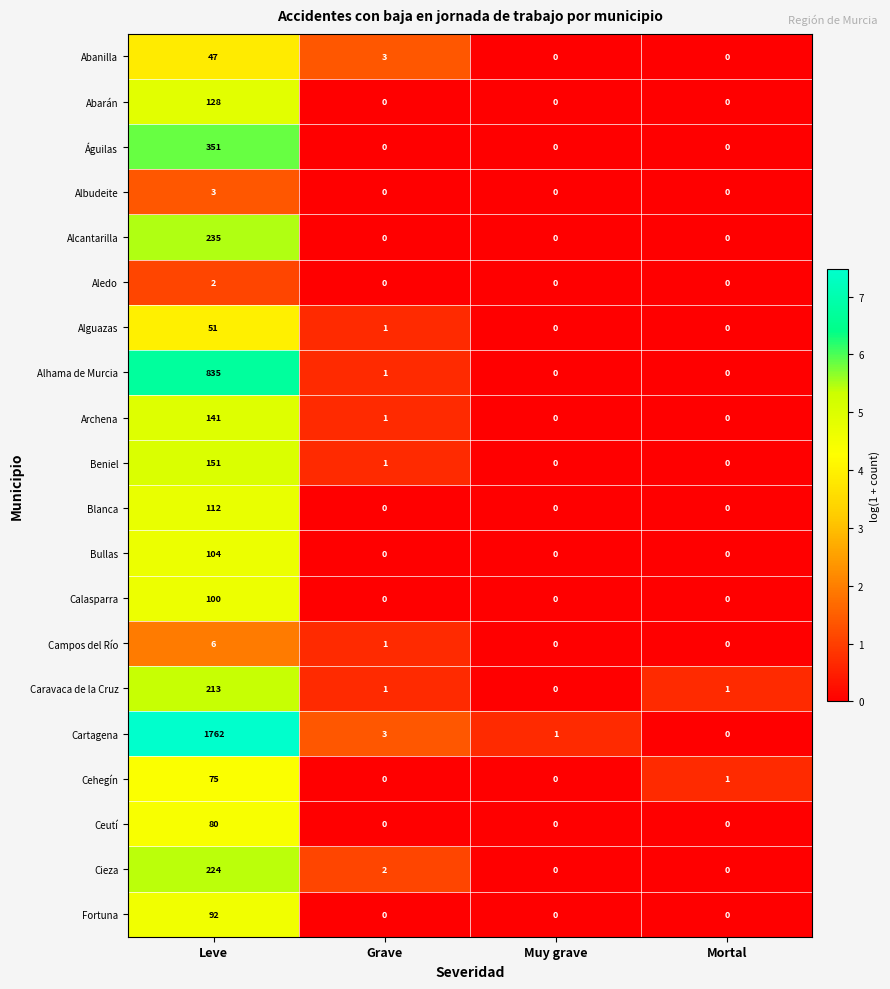

The value of Fortuna at Grave is 0. True or false?

True